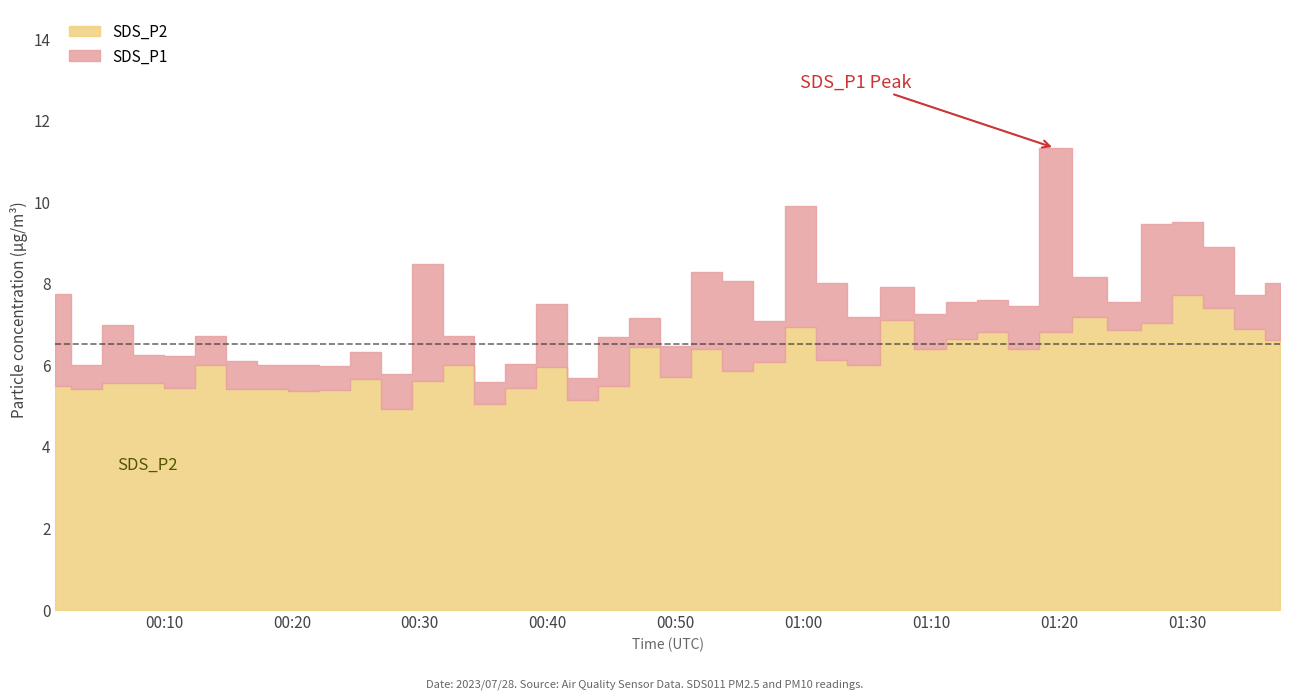

What is the label of the 14th point from the left?

2023/07/28 00:33:02